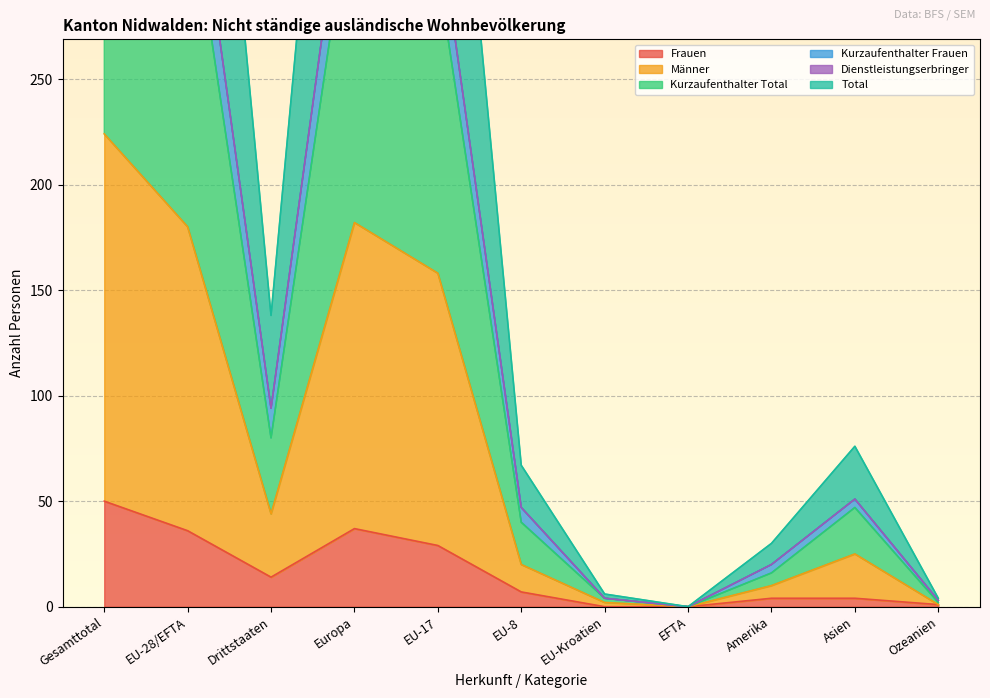

What position from the right is Ozeanien?

1